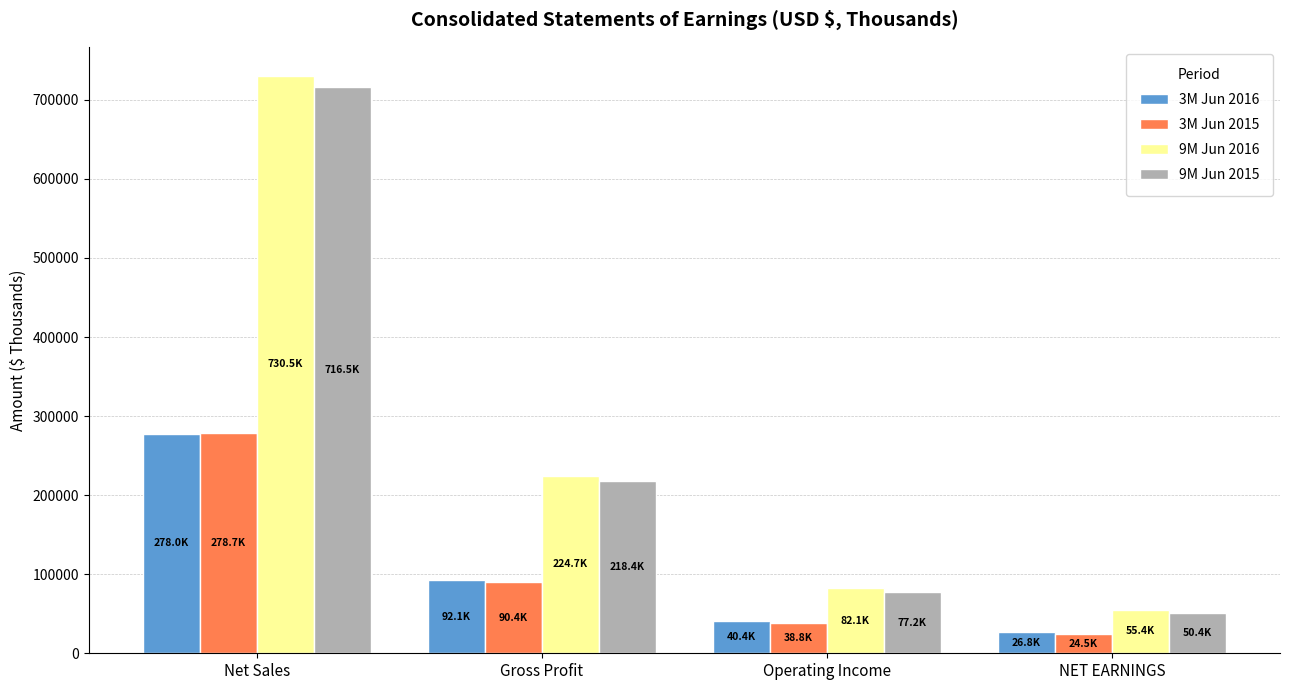

The value of 9M Jun 2015 at Operating Income is 49281. True or false?

False